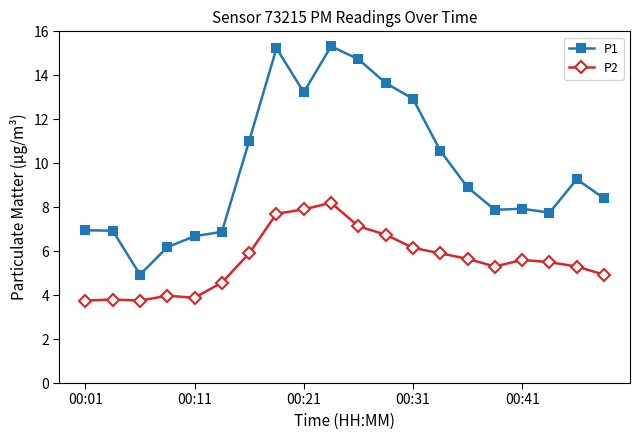

Rank the series by their maximum value, from highest to lowest.

P1, P2